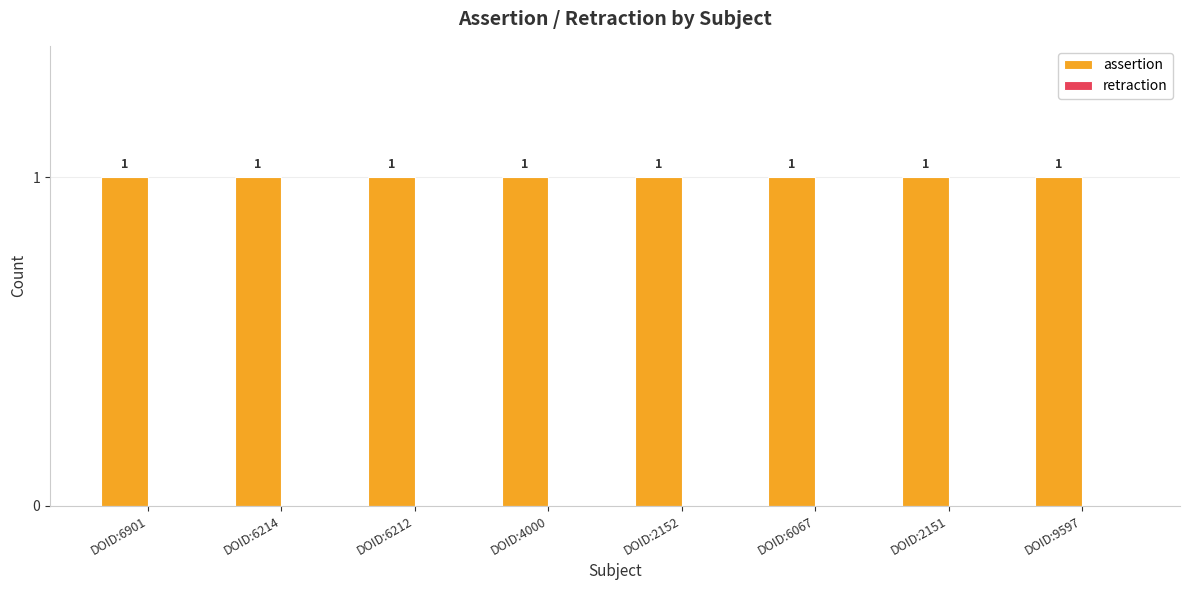

What is the label of the 1st bar from the right?

DOID:9597